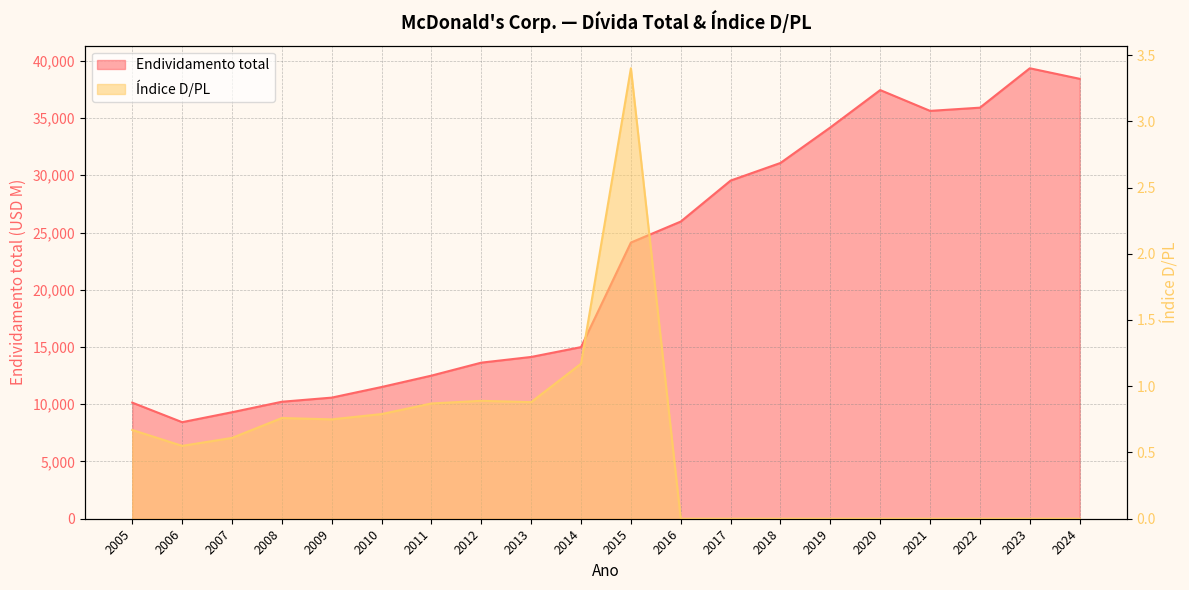

List the series in order of their overall mean, highest first.

Endividamento total, Índice de dívida sobre patrimônio líquido